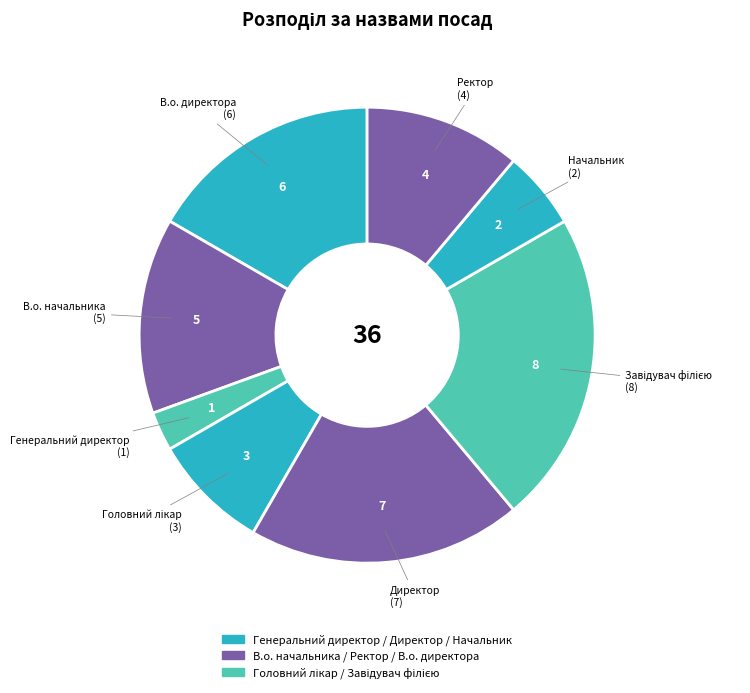

How many slices are in this pie chart?

8